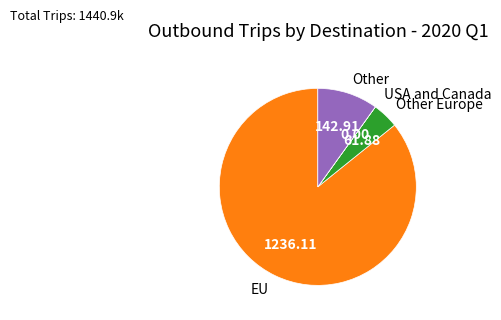

Which category has the biggest portion of the pie?

EU